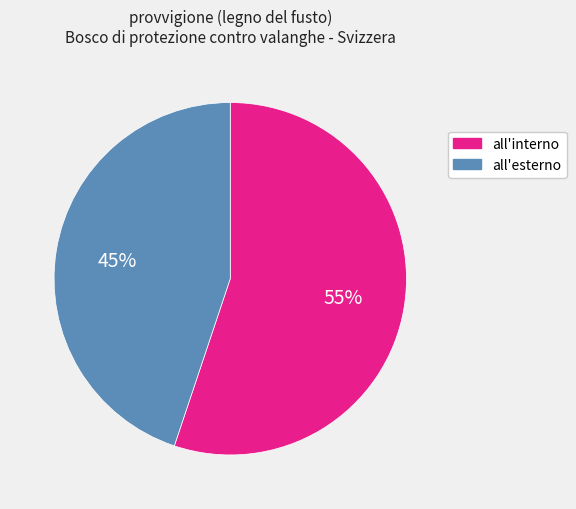

To the nearest percent, what portion does all'esterno represent?

45%